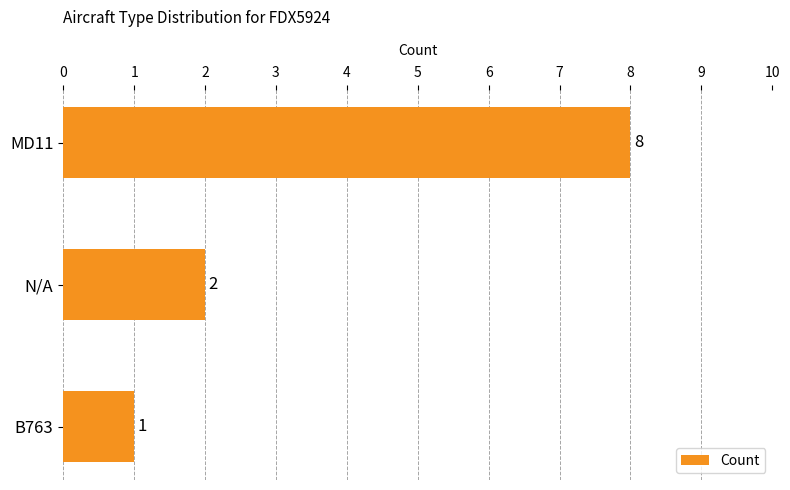

The value at B763 is 1. True or false?

True